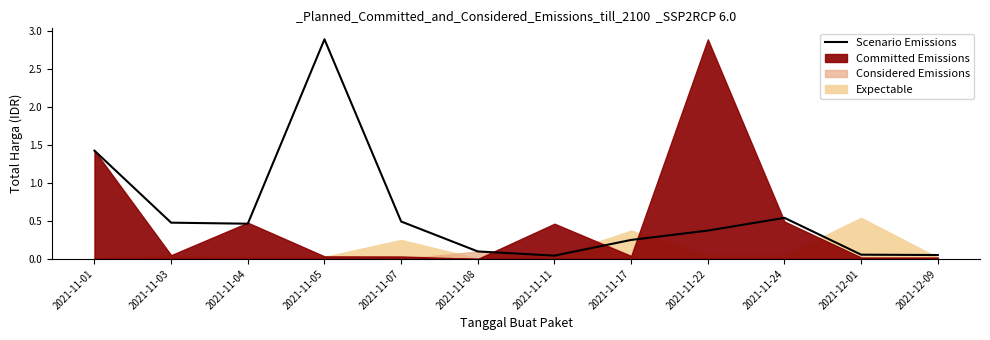

List the labels in order of value, smallest first.

2021-11-11, 2021-12-09, 2021-12-01, 2021-11-08, 2021-11-17, 2021-11-22, 2021-11-04, 2021-11-03, 2021-11-07, 2021-11-24, 2021-11-01, 2021-11-05